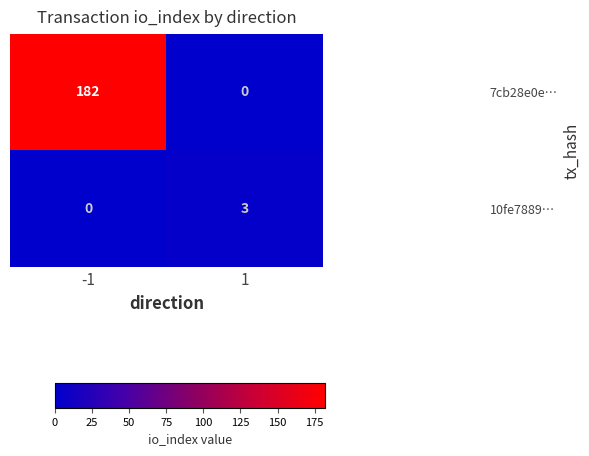

What is the average value of the 7cb28e0e… series?

91